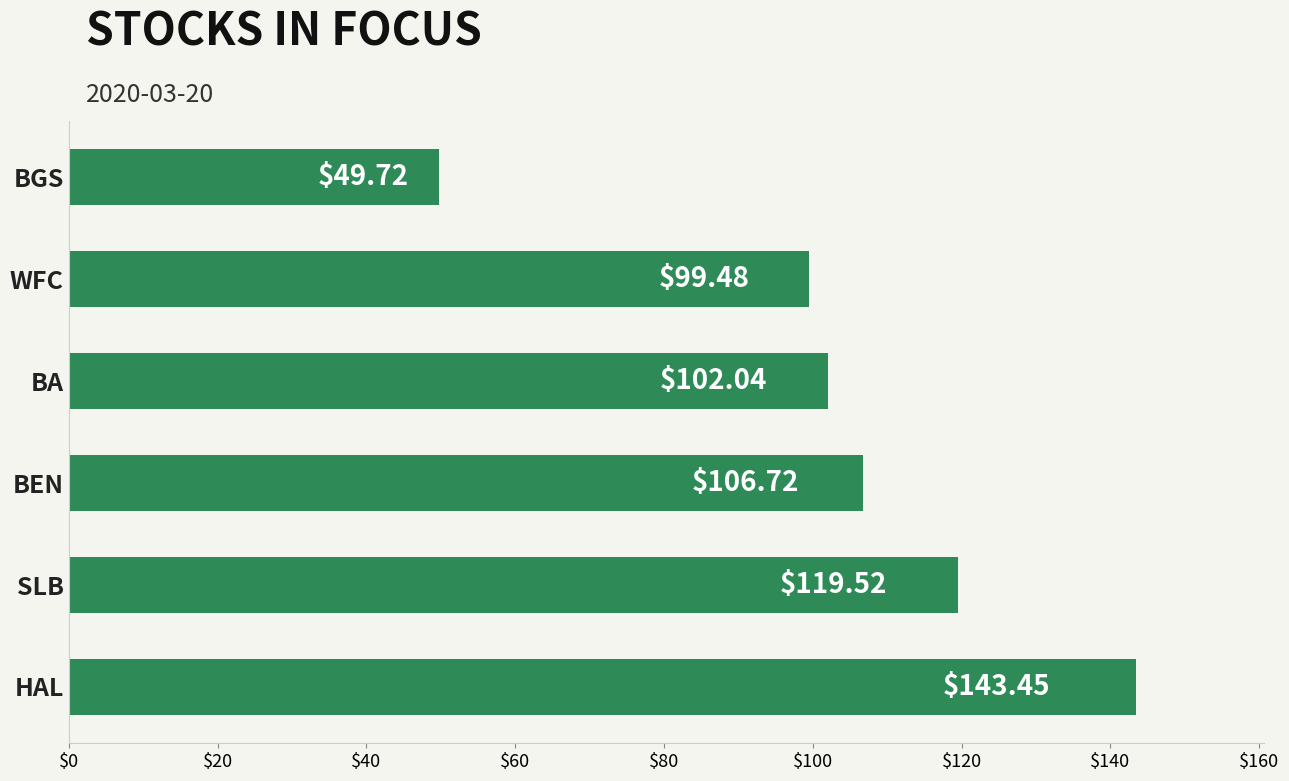

Where is the data nearest to the value 96?

WFC